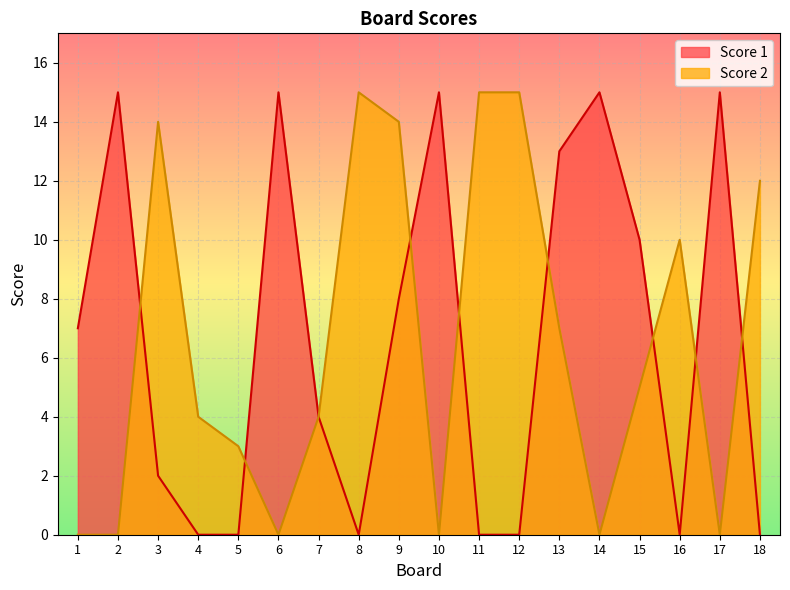

Rank the series at 1 from highest to lowest value.

Score 1, Score 2